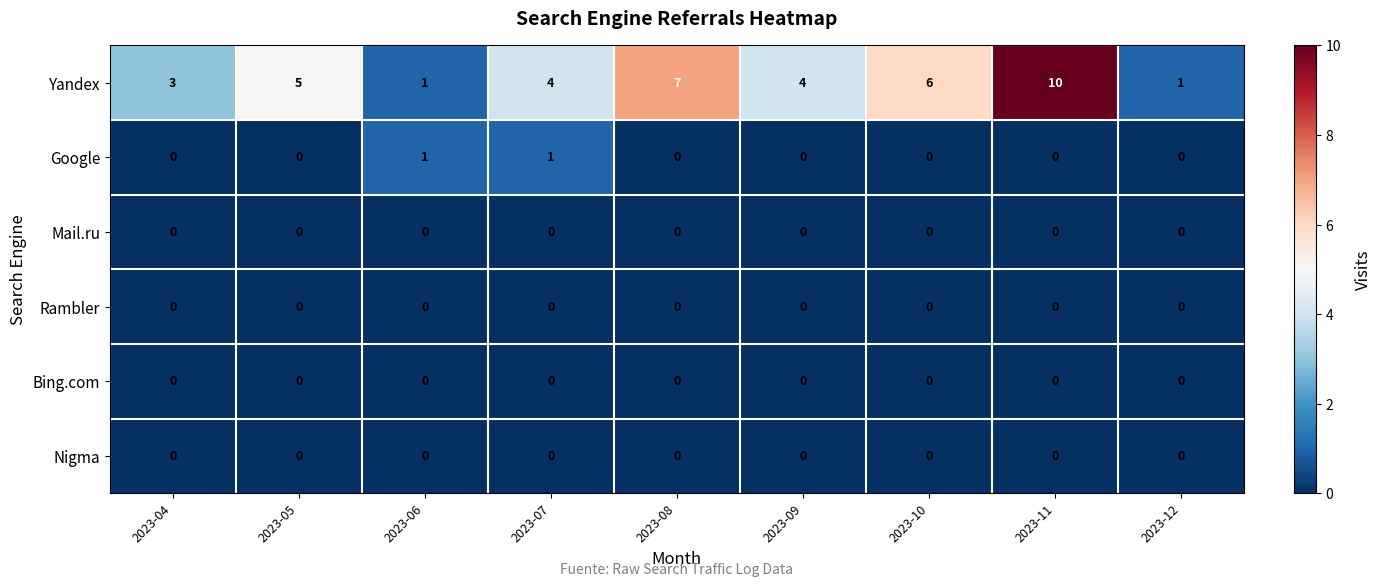

Which series has the largest total across all categories?

Yandex